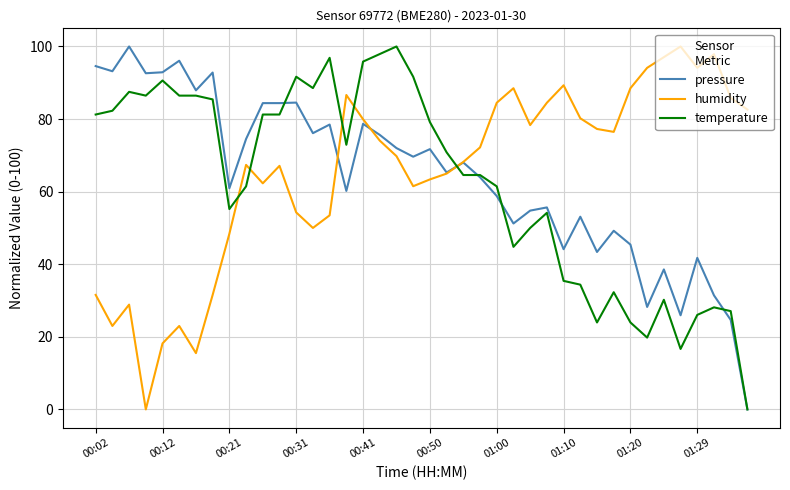

How many times do temperature and humidity cross each other?

5